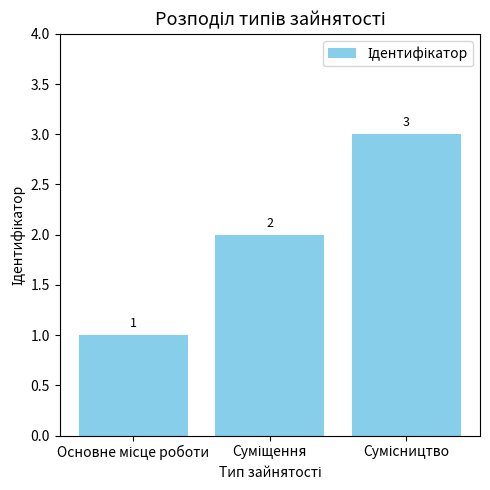

What is the sum of all values?

6